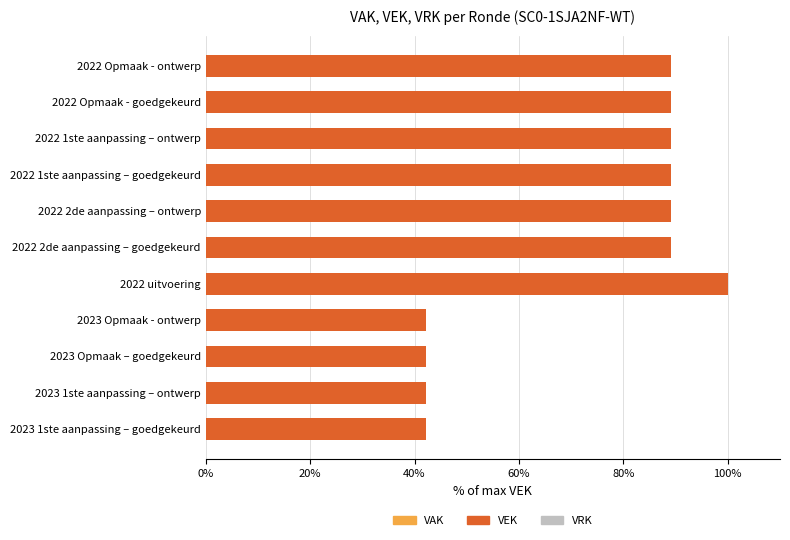

What is the change in value from 2023 Opmaak - ontwerp to 2022 2de aanpassing – goedgekeurd?

+46.9